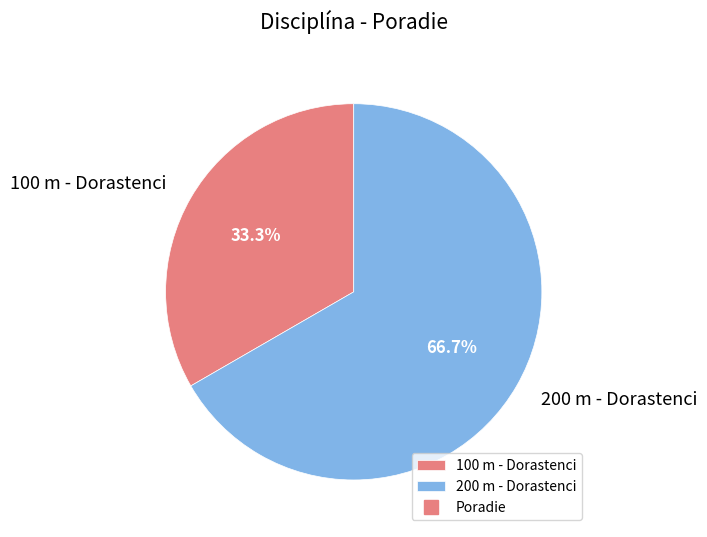

To the nearest percent, what portion does 100 m - Dorastenci represent?

33%